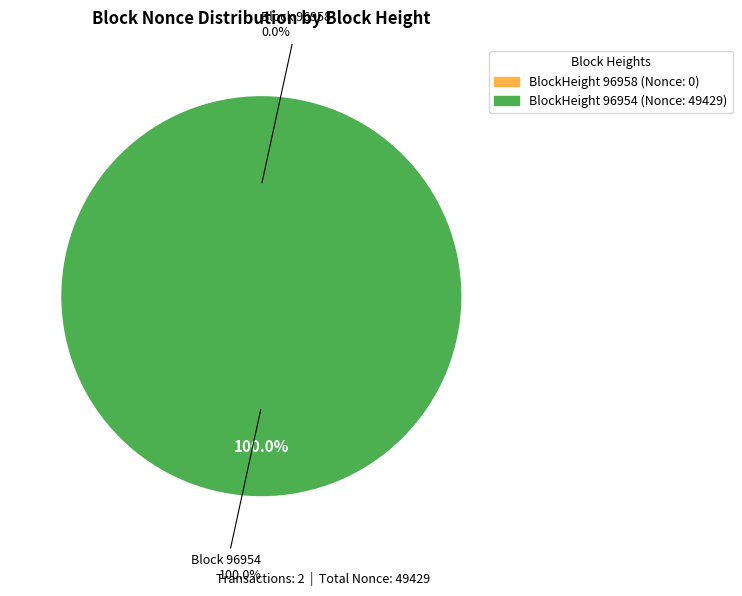

Which slice is the largest?

96954